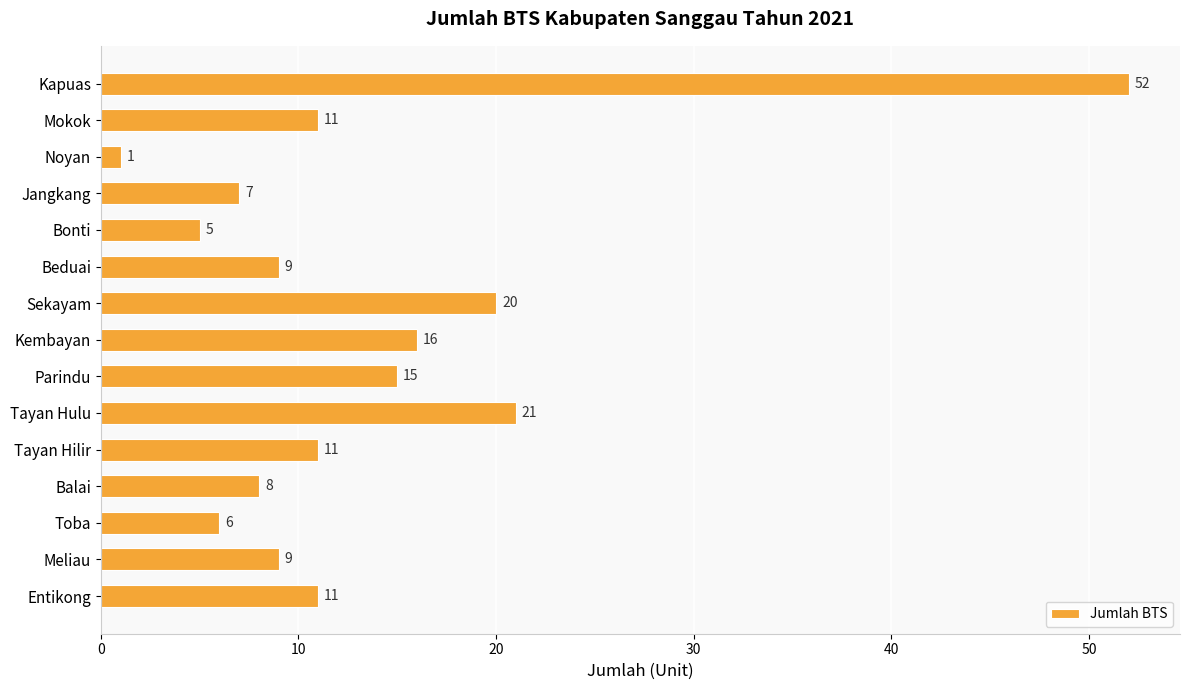

What is the change in value from Noyan to Beduai?

+8